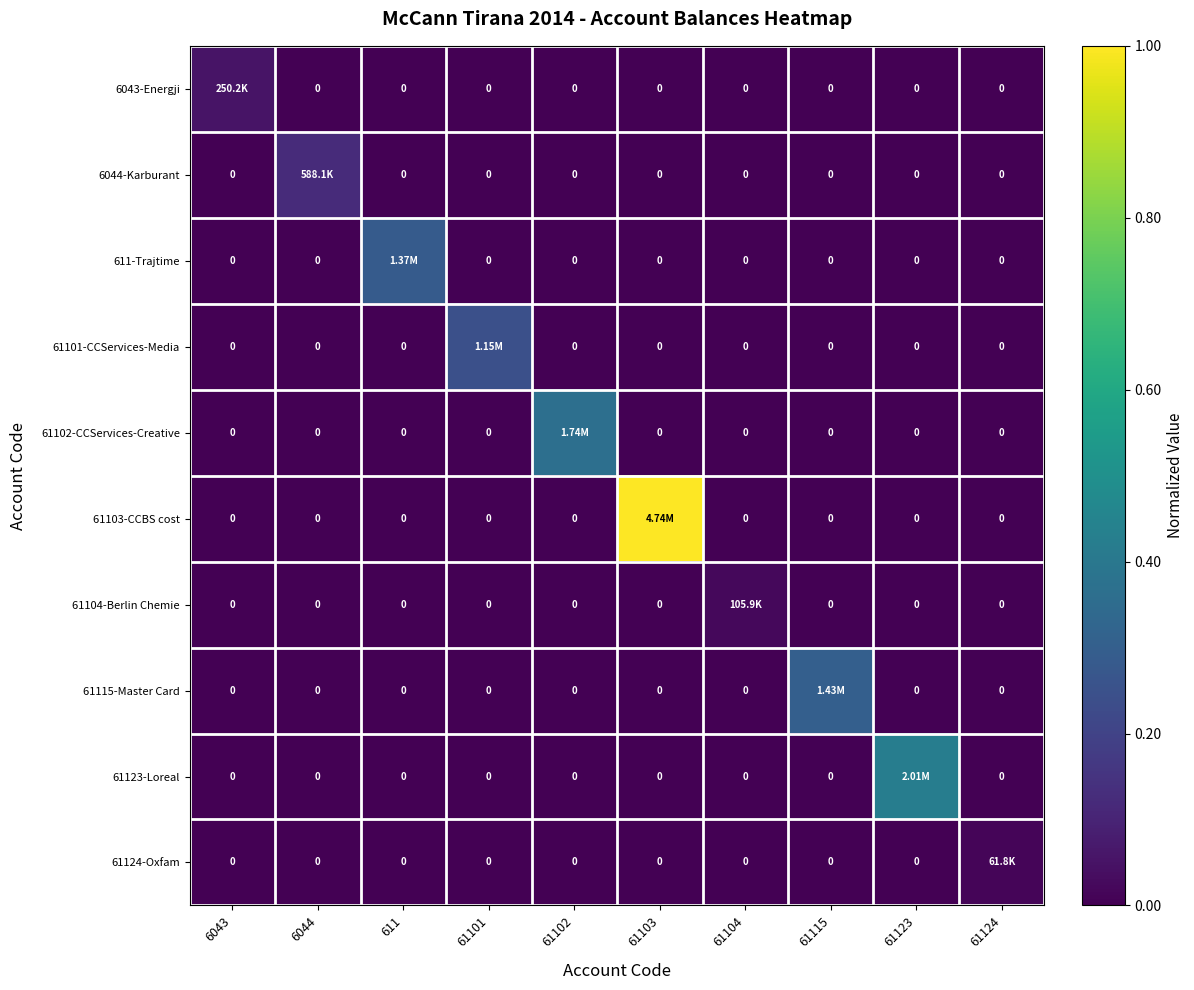

Rank the series at 61103 from highest to lowest value.

61103-CCBS cost, 6043-Energji, 6044-Karburant, 611-Trajtime, 61101-CCServices-Media, 61102-CCServices-Creative, 61104-Berlin Chemie, 61115-Master Card, 61123-Loreal, 61124-Oxfam